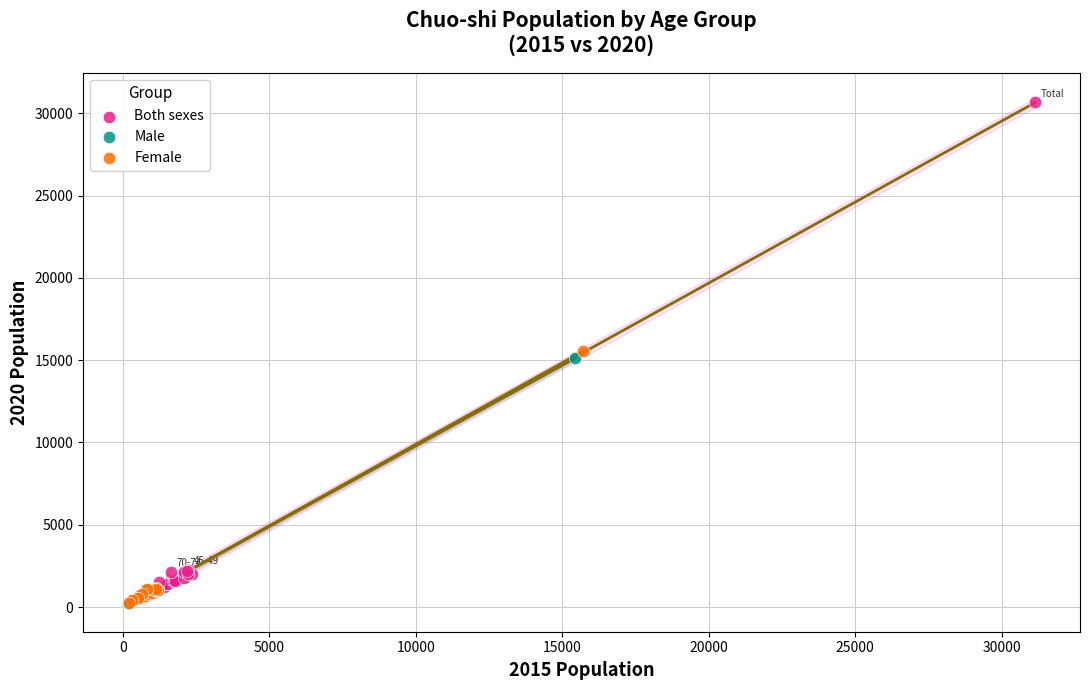

Which series has the widest spread of Y values?

Both sexes